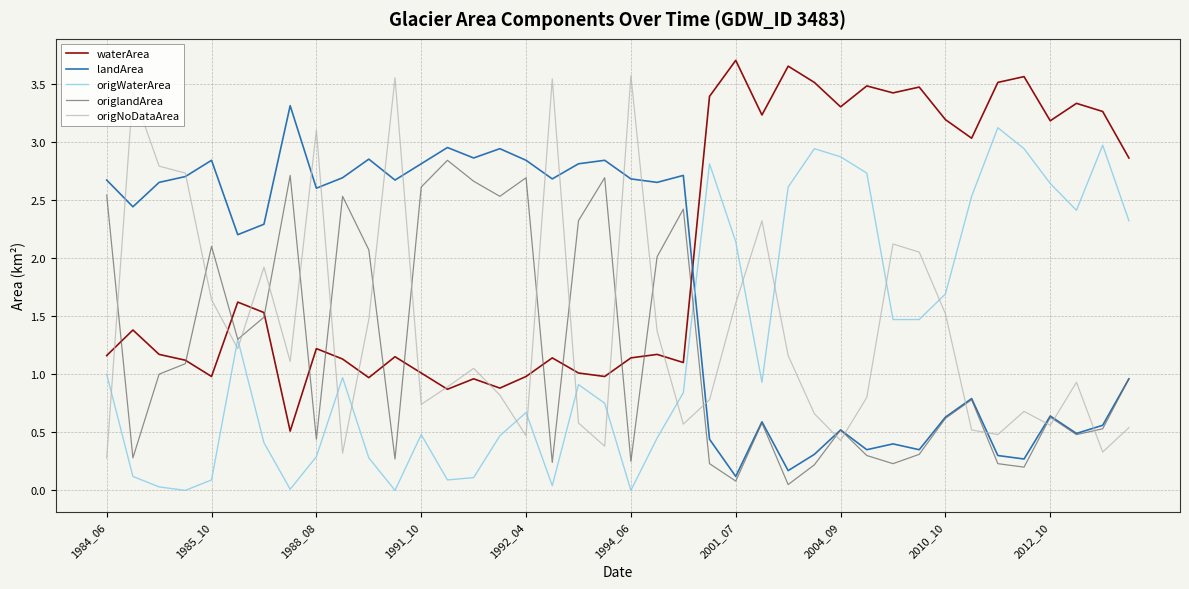

True or false: origNoDataArea has more than 2 interior local peaks.

True